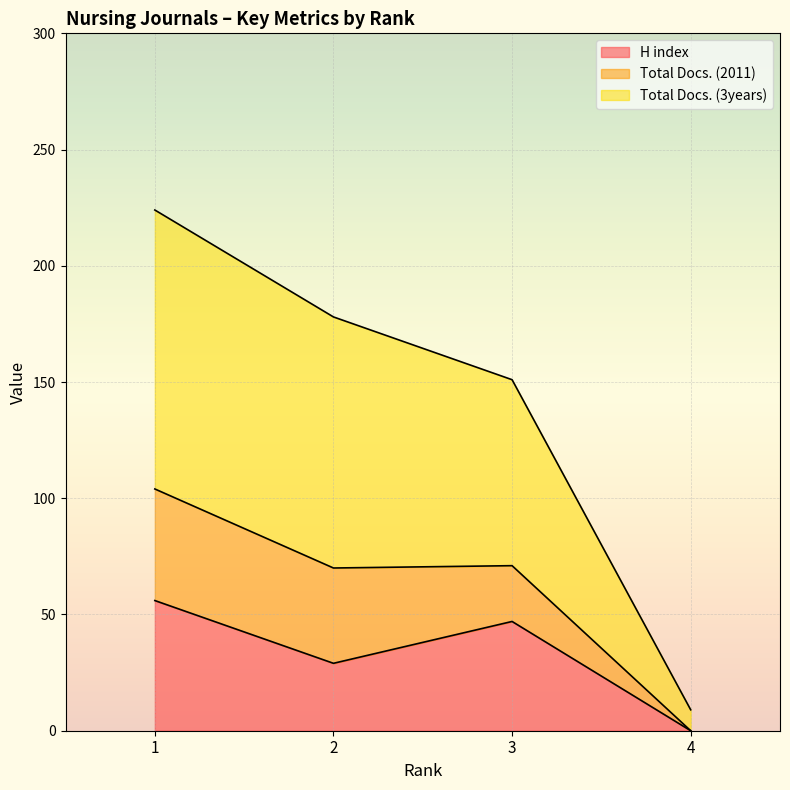

Rank the categories by H index value from highest to lowest.

1, 3, 2, 4